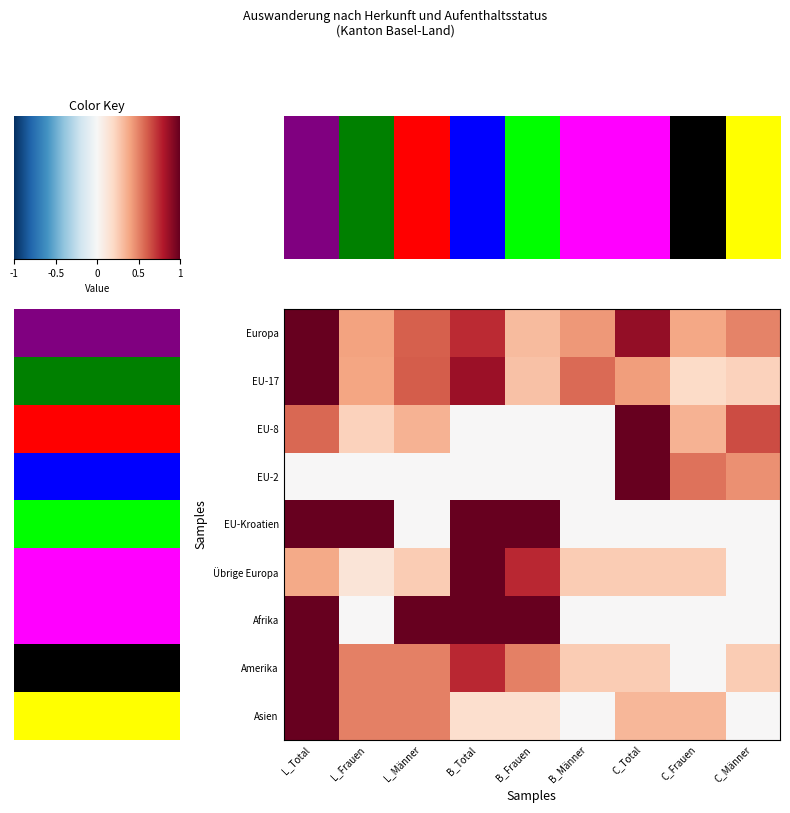

Reading left to right, extract all data points from this chart.

Europa: L_Total=1.0	L_Frauen=0.4	L_Männer=0.6	B_Total=0.7	B_Frauen=0.3	B_Männer=0.4	C_Total=0.9	C_Frauen=0.4	C_Männer=0.5
EU-17: L_Total=1.0	L_Frauen=0.4	L_Männer=0.6	B_Total=0.9	B_Frauen=0.3	B_Männer=0.6	C_Total=0.4	C_Frauen=0.2	C_Männer=0.2
EU-8: L_Total=0.6	L_Frauen=0.2	L_Männer=0.3	B_Total=0.0	B_Frauen=0.0	B_Männer=0.0	C_Total=1.0	C_Frauen=0.3	C_Männer=0.7
EU-2: L_Total=0.0	L_Frauen=0.0	L_Männer=0.0	B_Total=0.0	B_Frauen=0.0	B_Männer=0.0	C_Total=1.0	C_Frauen=0.5	C_Männer=0.5
EU-Kroatien: L_Total=1.0	L_Frauen=1.0	L_Männer=0.0	B_Total=1.0	B_Frauen=1.0	B_Männer=0.0	C_Total=0.0	C_Frauen=0.0	C_Männer=0.0
Übrige Europa: L_Total=0.4	L_Frauen=0.1	L_Männer=0.2	B_Total=1.0	B_Frauen=0.8	B_Männer=0.2	C_Total=0.2	C_Frauen=0.2	C_Männer=0.0
Afrika: L_Total=1.0	L_Frauen=0.0	L_Männer=1.0	B_Total=1.0	B_Frauen=1.0	B_Männer=0.0	C_Total=0.0	C_Frauen=0.0	C_Männer=0.0
Amerika: L_Total=1.0	L_Frauen=0.5	L_Männer=0.5	B_Total=0.8	B_Frauen=0.5	B_Männer=0.2	C_Total=0.2	C_Frauen=0.0	C_Männer=0.2
Asien: L_Total=1.0	L_Frauen=0.5	L_Männer=0.5	B_Total=0.2	B_Frauen=0.2	B_Männer=0.0	C_Total=0.3	C_Frauen=0.3	C_Männer=0.0